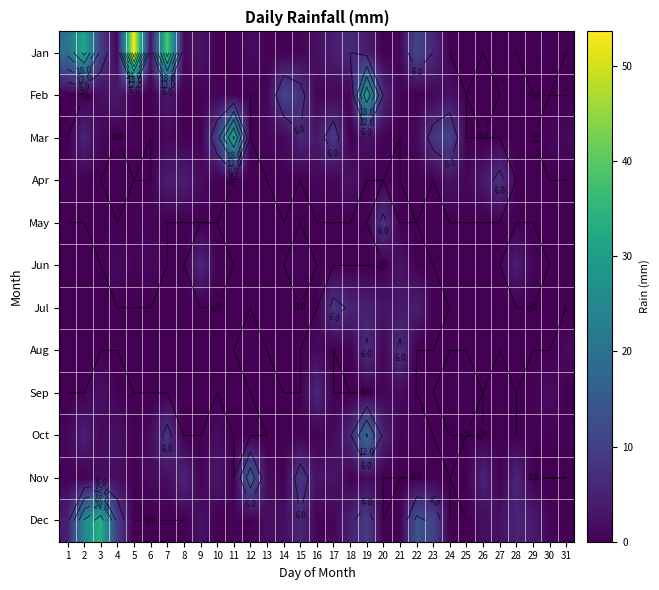

Between 25 and 6, which is larger?

6